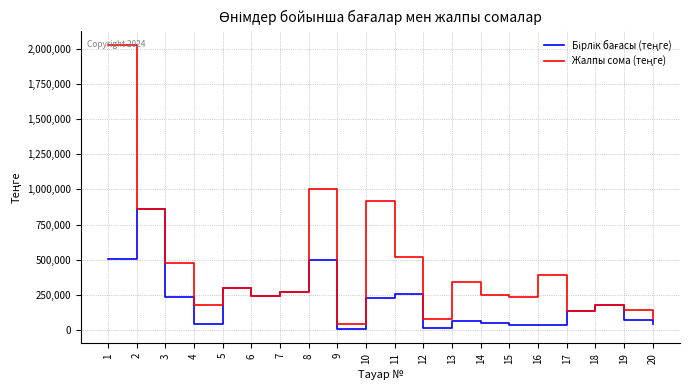

What is the total value across all series at 7?

542771.7